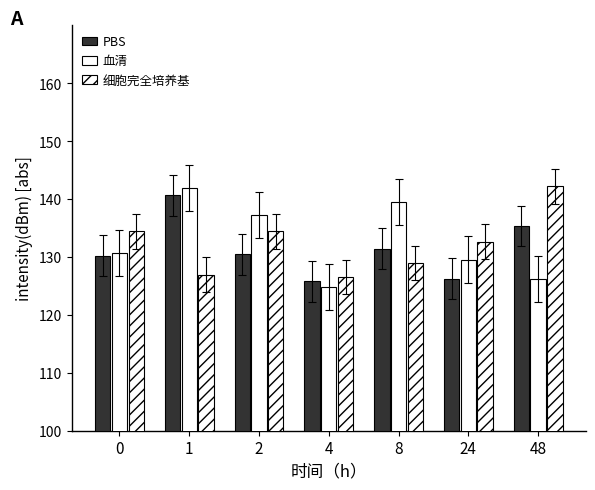

What is the highest value of the 细胞完全培养基 series?

142.2